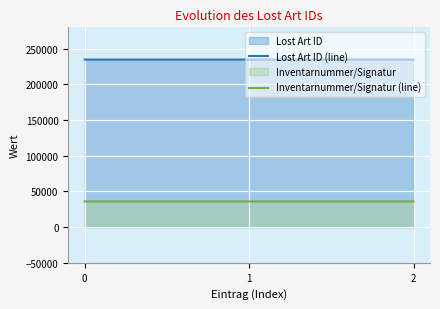

How many data points does each series have?

3